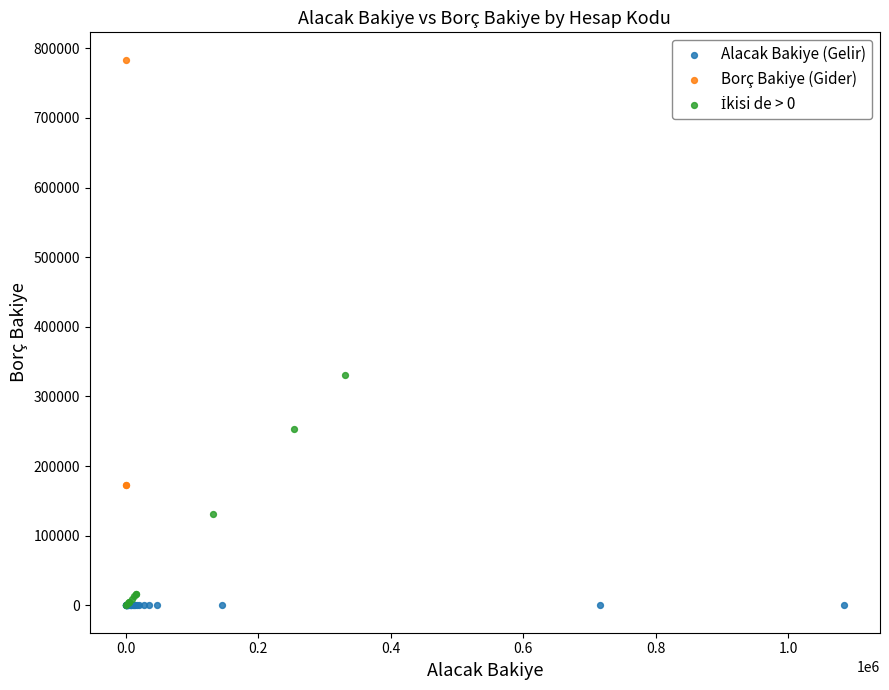

Which series reaches the maximum Y coordinate?

Borç Bakiye (Gider)